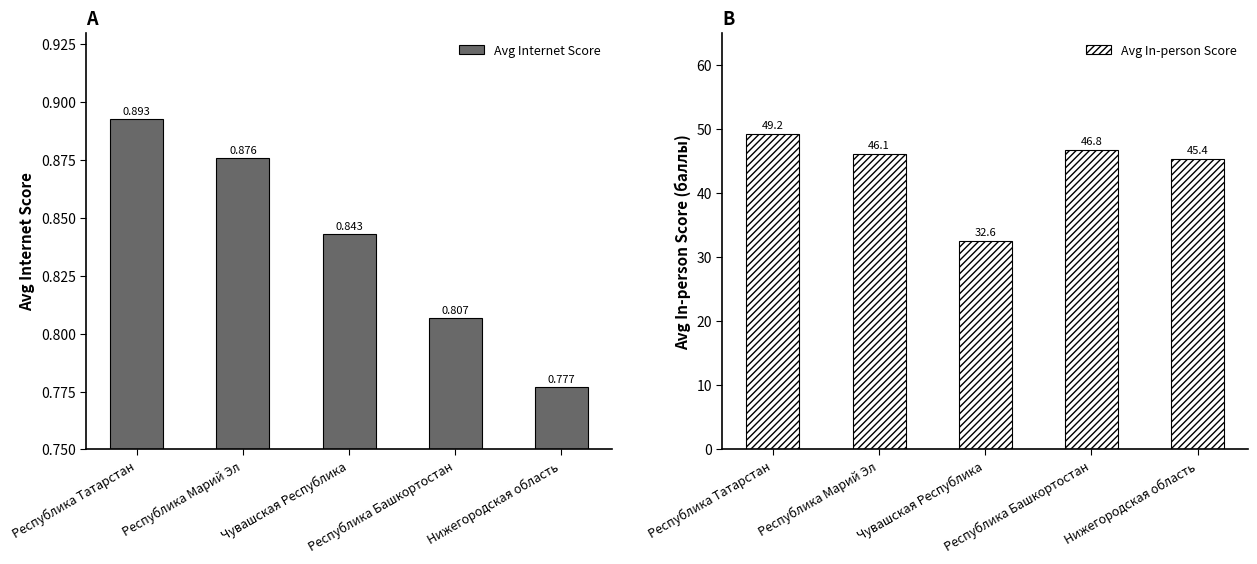

What is the label of the 1st bar from the right?

Нижегородская область